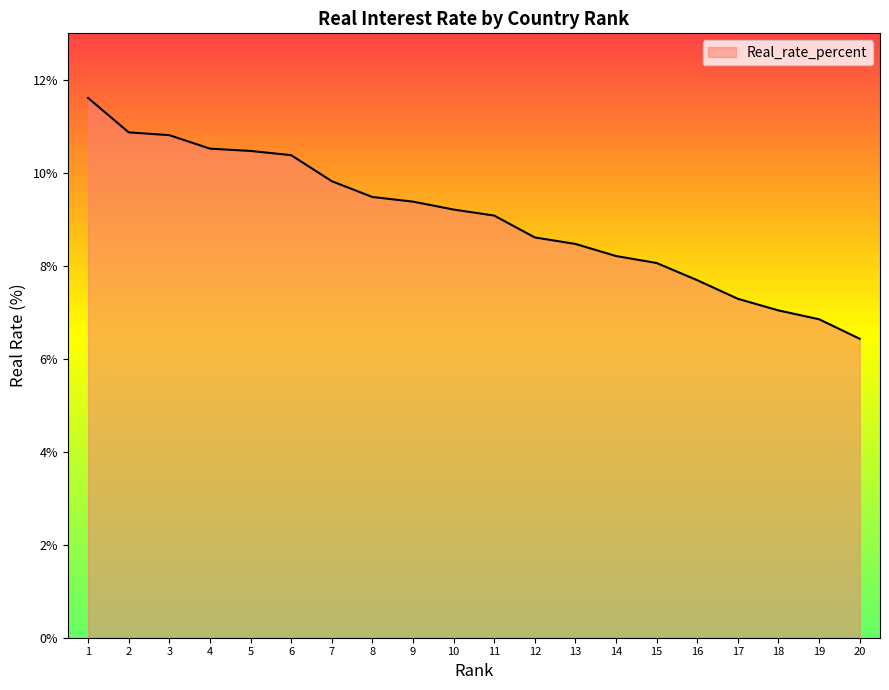

How many lines are shown in the chart?

1